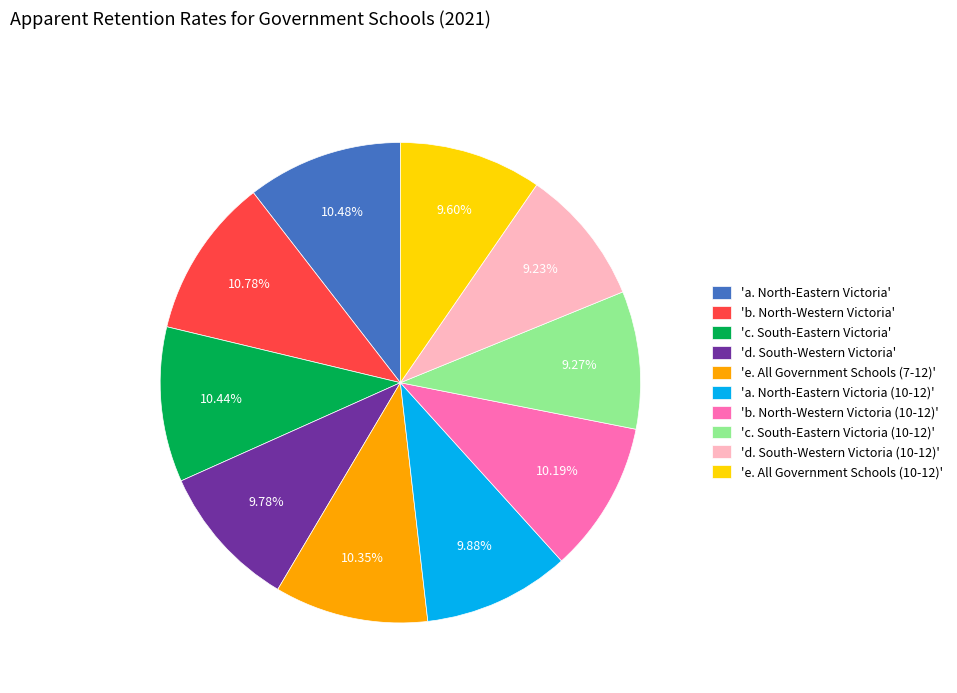

Do 'a. North-Eastern Victoria (10-12)' and 'a. North-Eastern Victoria' together represent more than half of the pie?

No